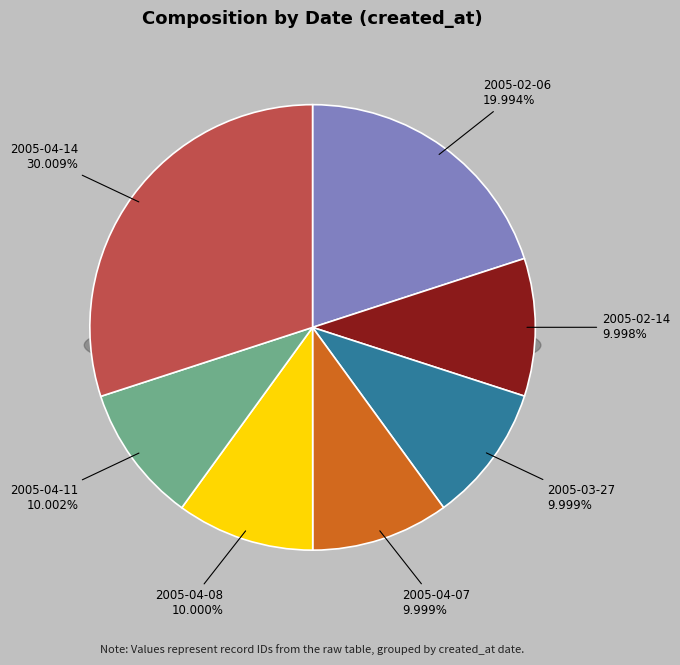

What percentage do 2005-04-14 and 2005-04-11 together represent?

40.0%